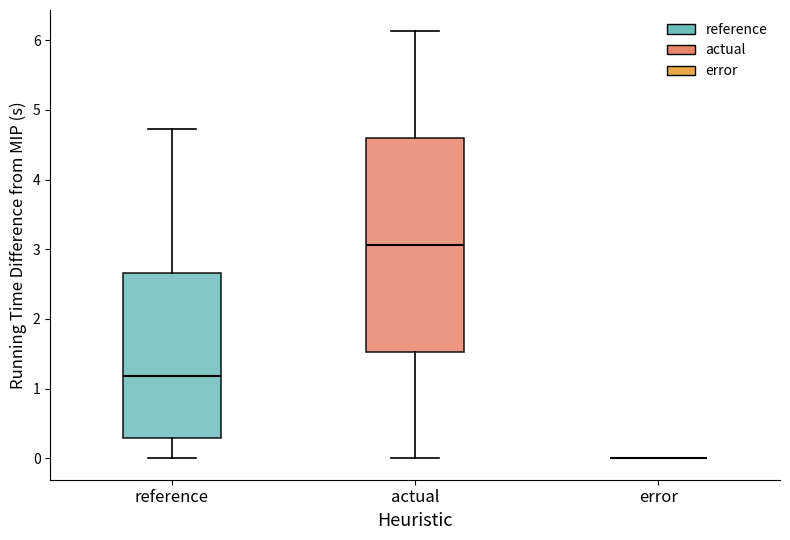

Reading left to right, transcribe this box plot: for each box, give where its median line is, the range the box spans, and where its two whiskers end, as read against the y-axis. The values are not printed on the chart, so give them approximately, as read against the axis.

reference: median 1.2, box 0.3 to 2.7, whiskers 0.0 to 4.7
actual: median 3.1, box 1.5 to 4.6, whiskers 0.0 to 6.1
error: box collapsed to a line at 0.0, whiskers 0.0 to 0.0